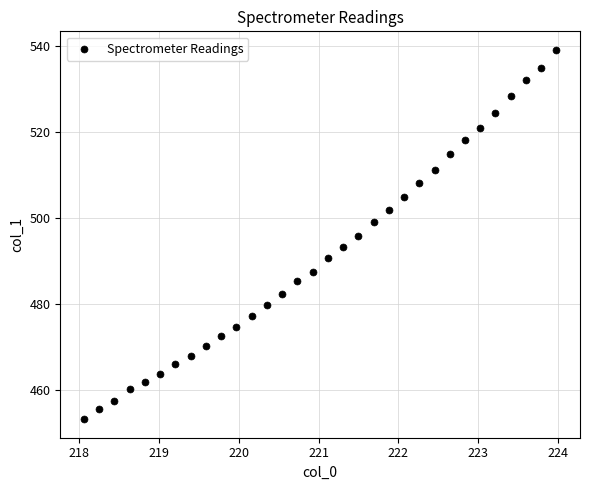

What is the range of X values (max minus min)?

5.9